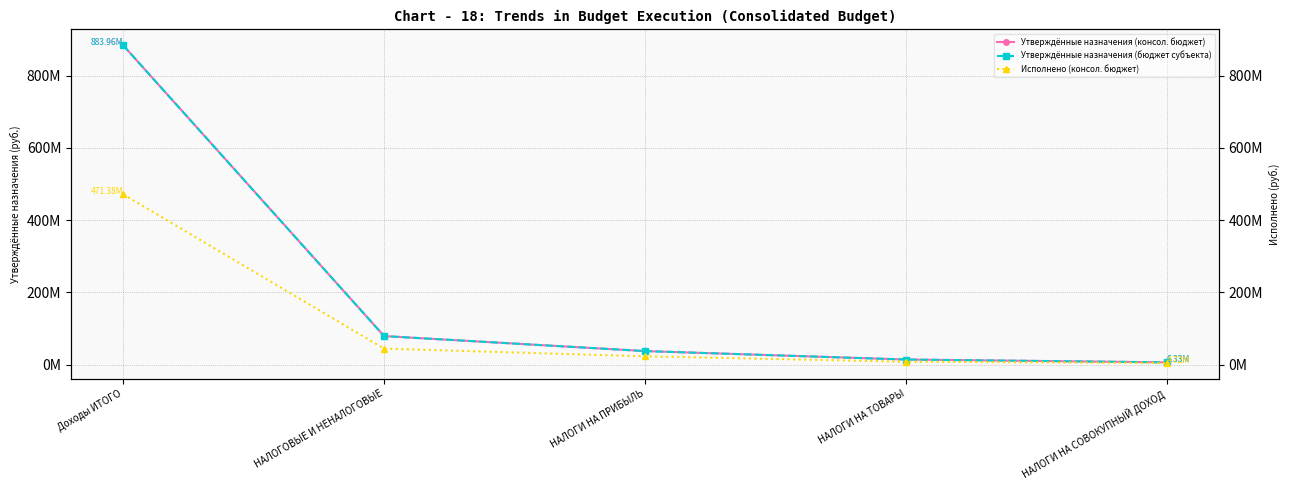

Does the chart display data point markers on the line(s)?

Yes